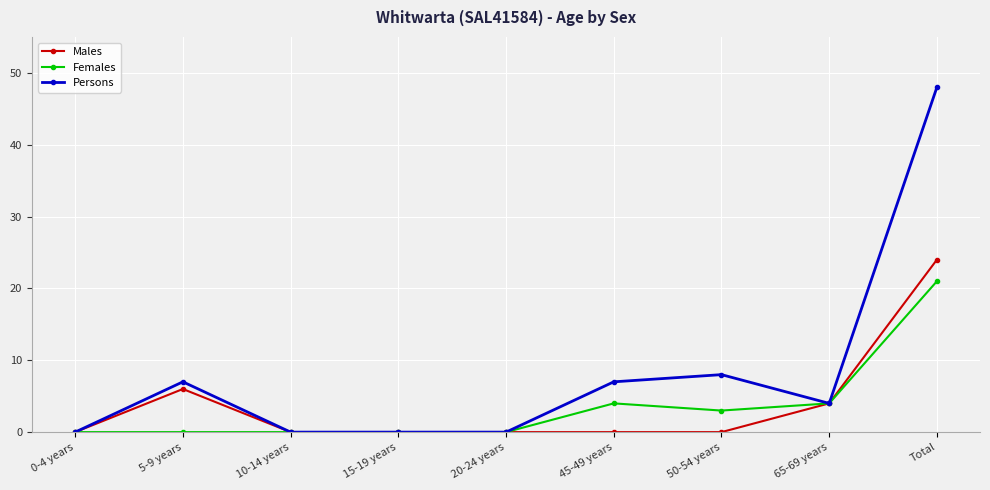

Rank the series by their maximum value, from highest to lowest.

Persons, Males, Females